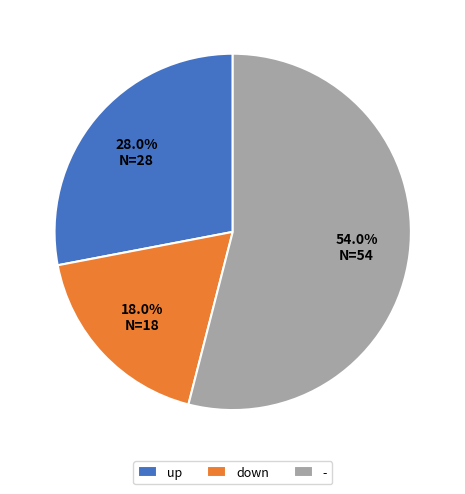

Approximately how many times larger is the value at down compared to up?

0.6